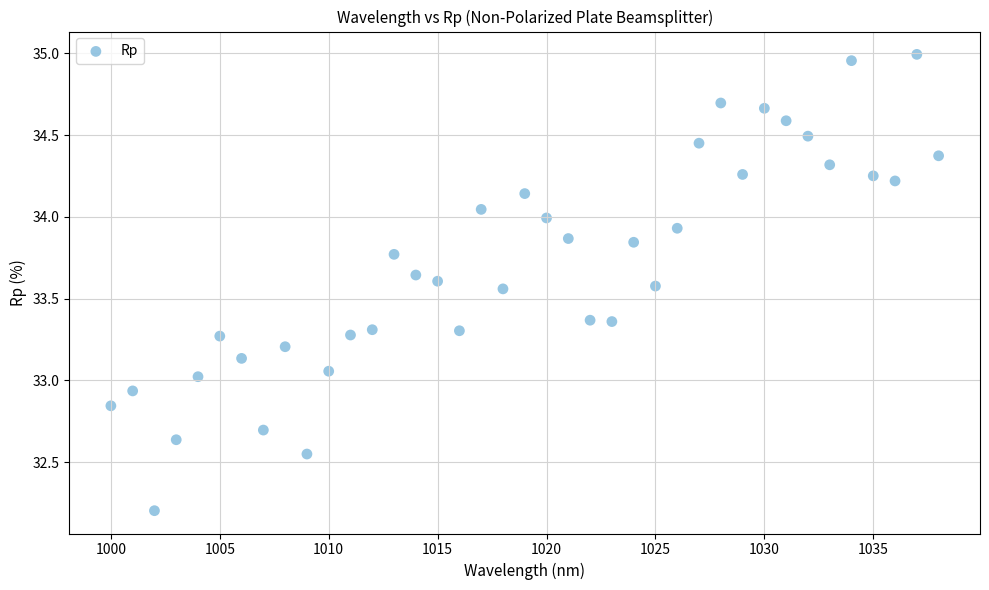

What is the range of Y values (max minus min)?

2.8